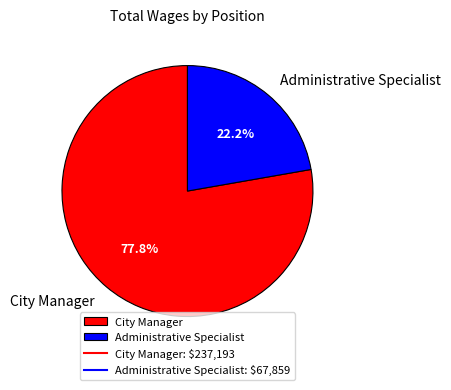

Count the number of slices in the pie.

2